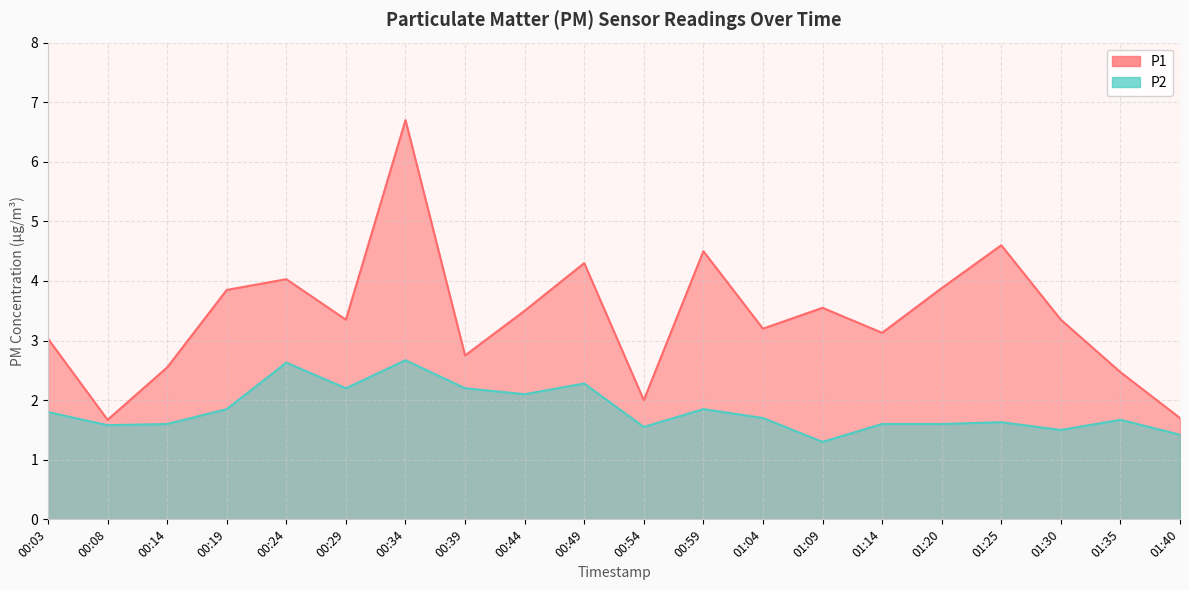

Where does the P1 series first go above 3?

00:03